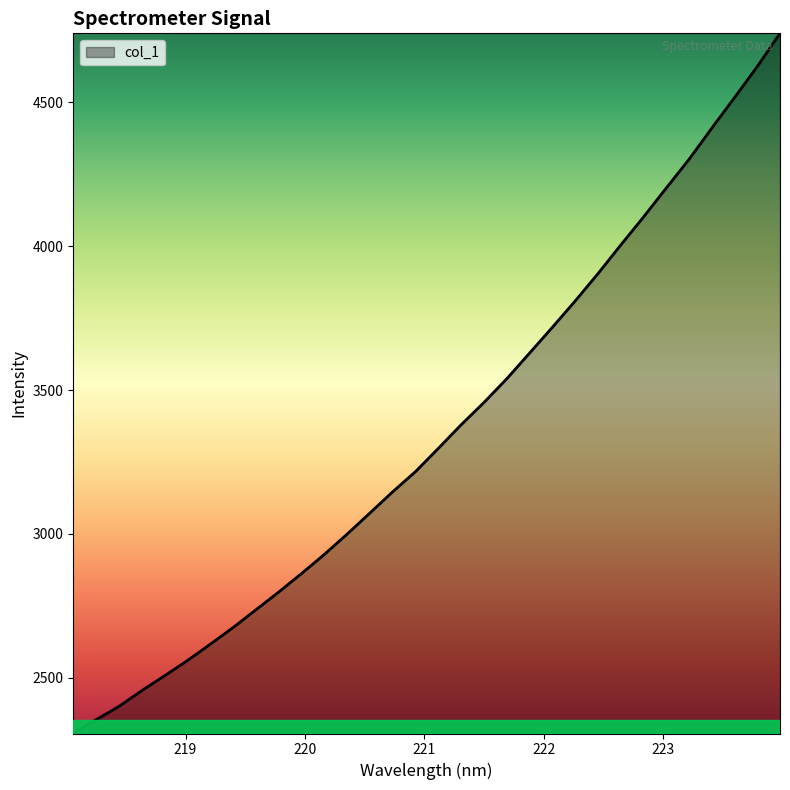

What is the smallest value displayed?

2305.8